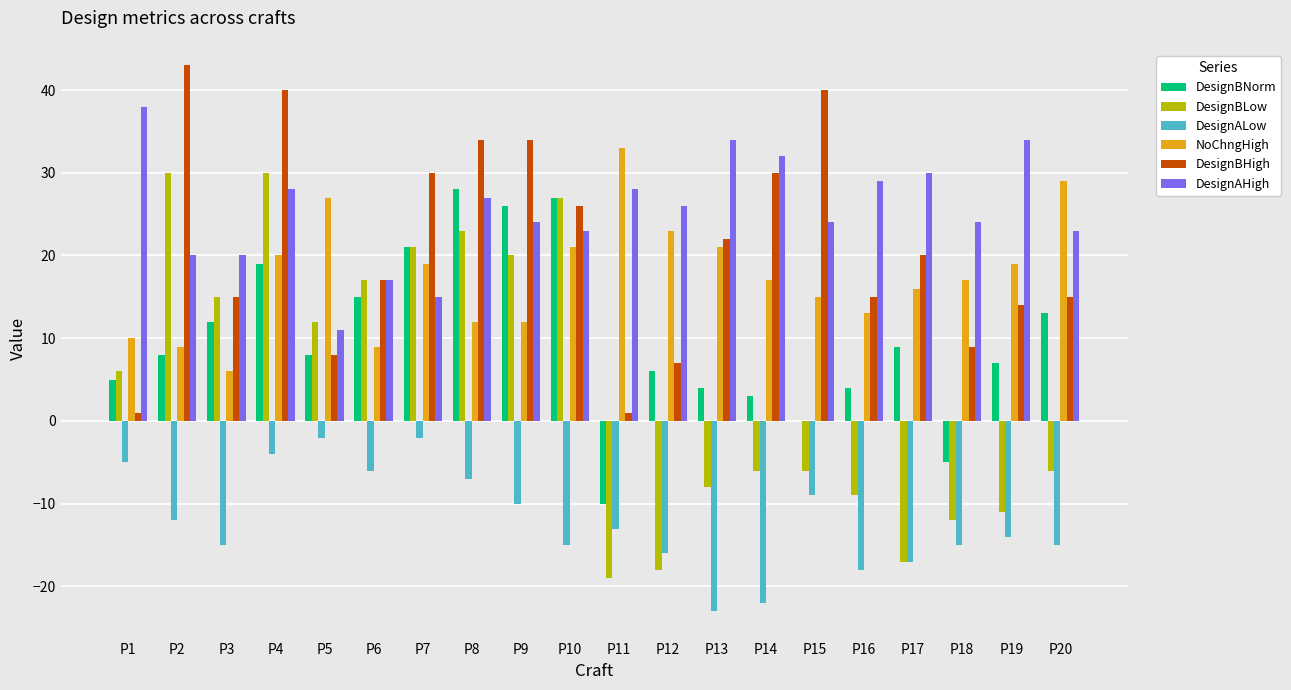

At which label does DesignBHigh reach its peak?

P2